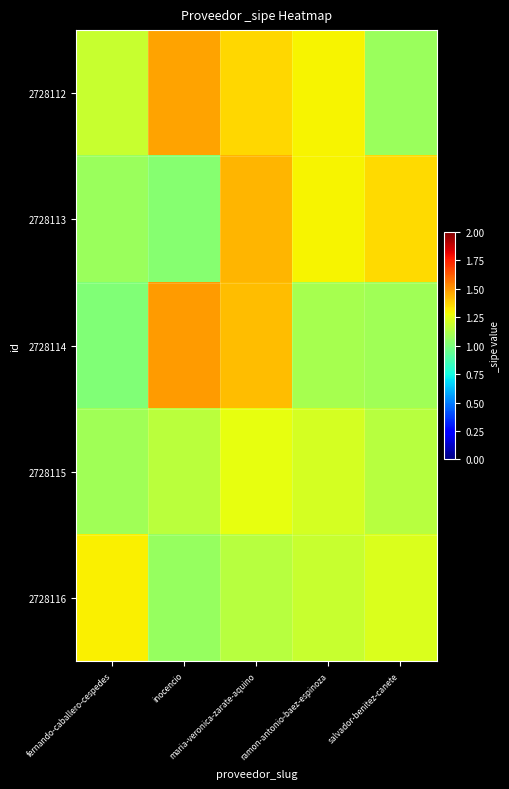

List the series in order of their peak value, lowest first.

2728115, 2728116, 2728113, 2728112, 2728114